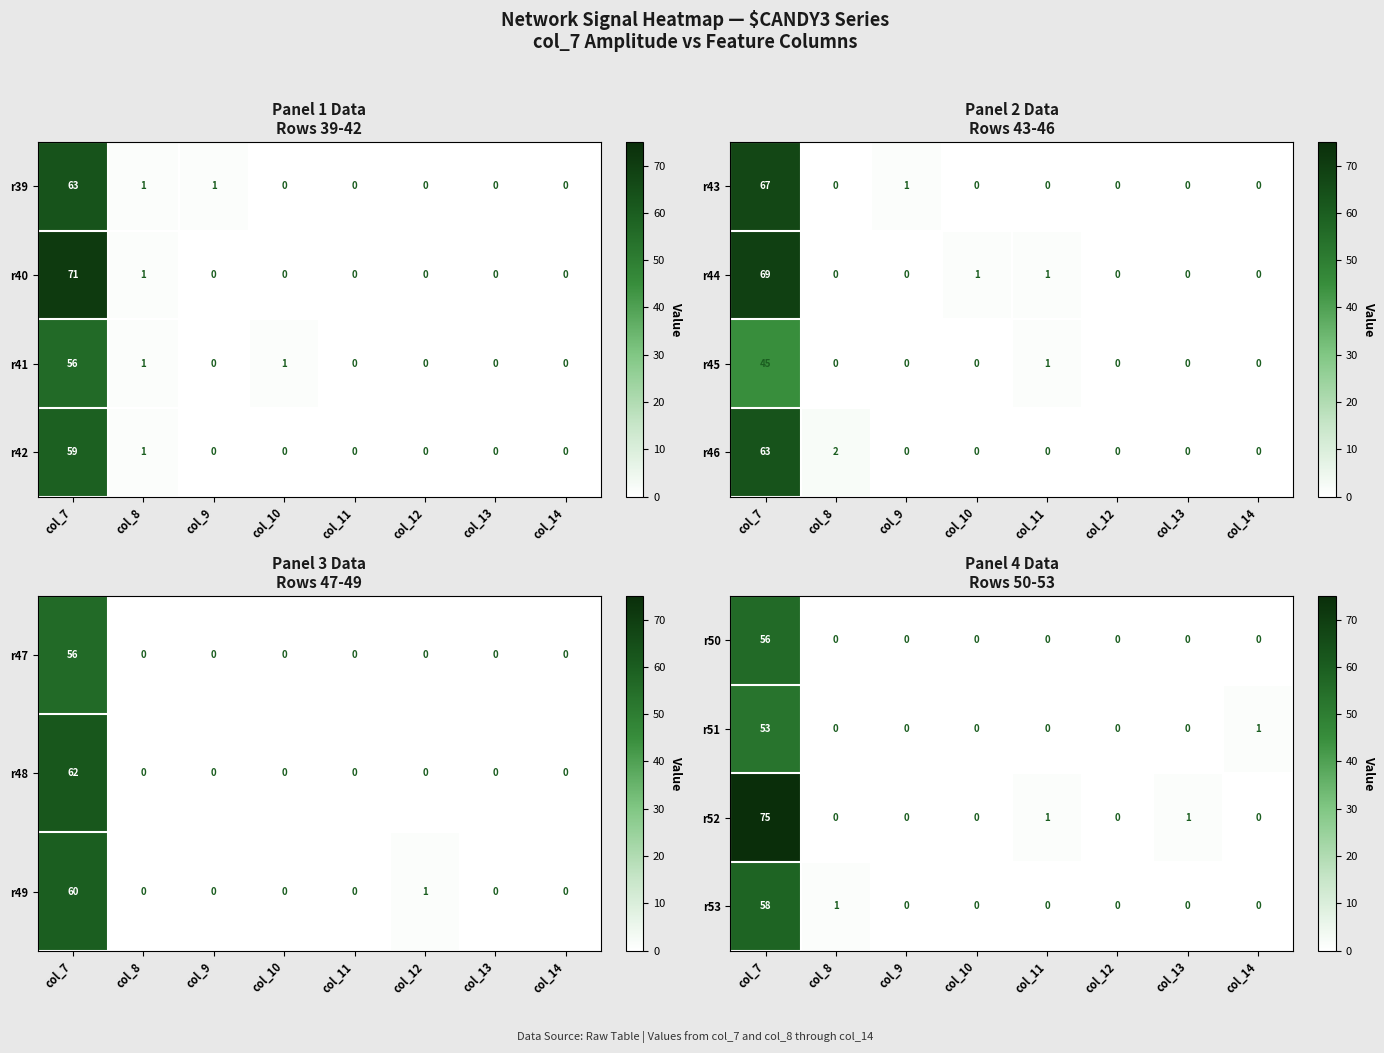

Is the value of r51 at col_7 greater than the value of r53 at col_13?

Yes